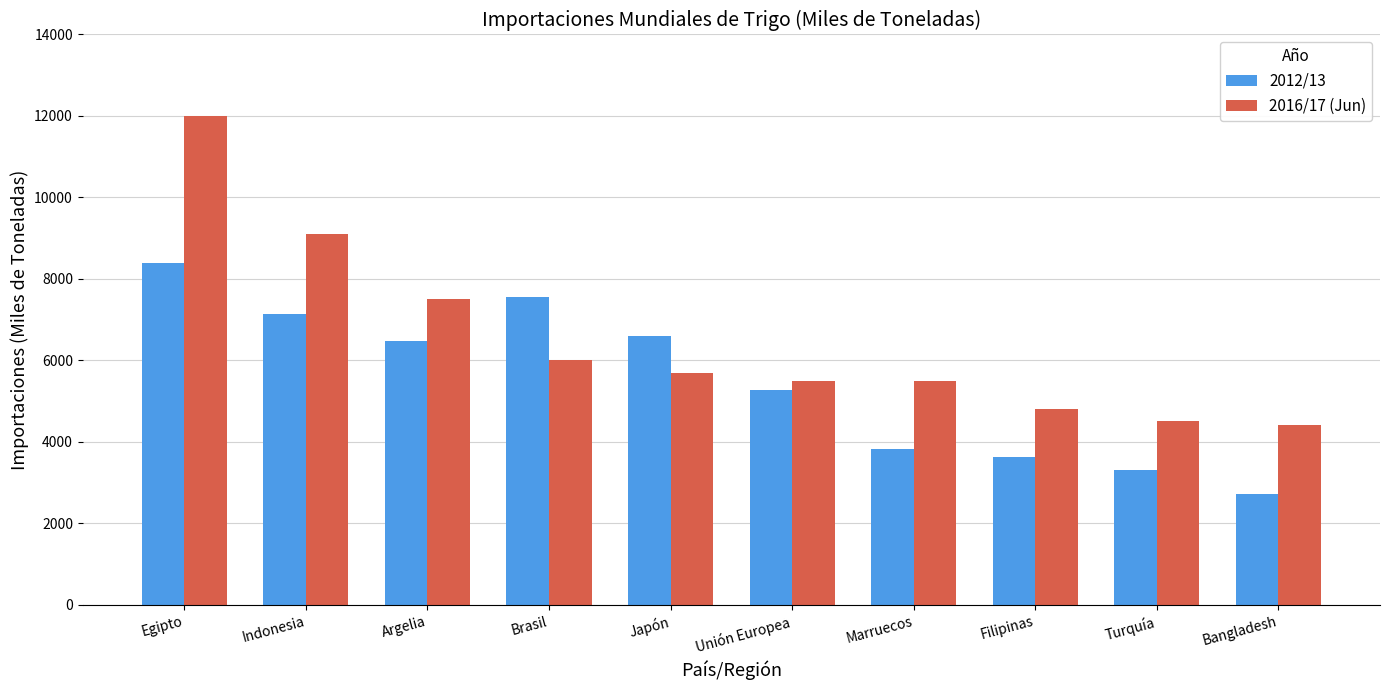

Reading left to right, list all the values displayed in this chart.

2012/13: 8400	7146	6484	7547	6598	5276	3825	3620	3312	2725
2016/17 (Jun): 12000	9100	7500	6000	5700	5500	5500	4800	4500	4400